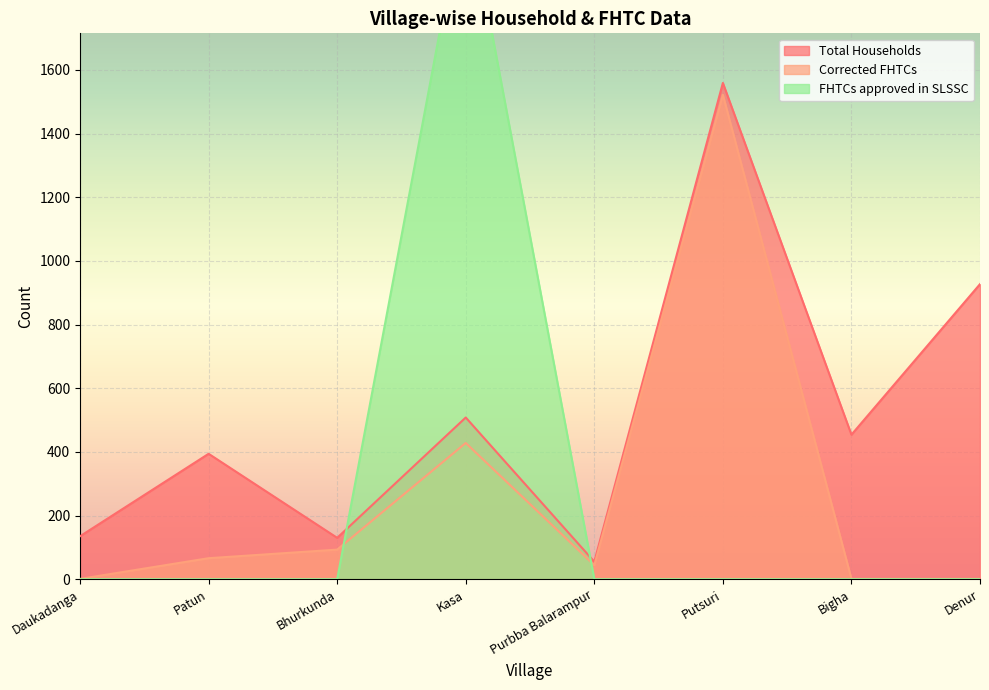

What is the greatest value displayed?

2156